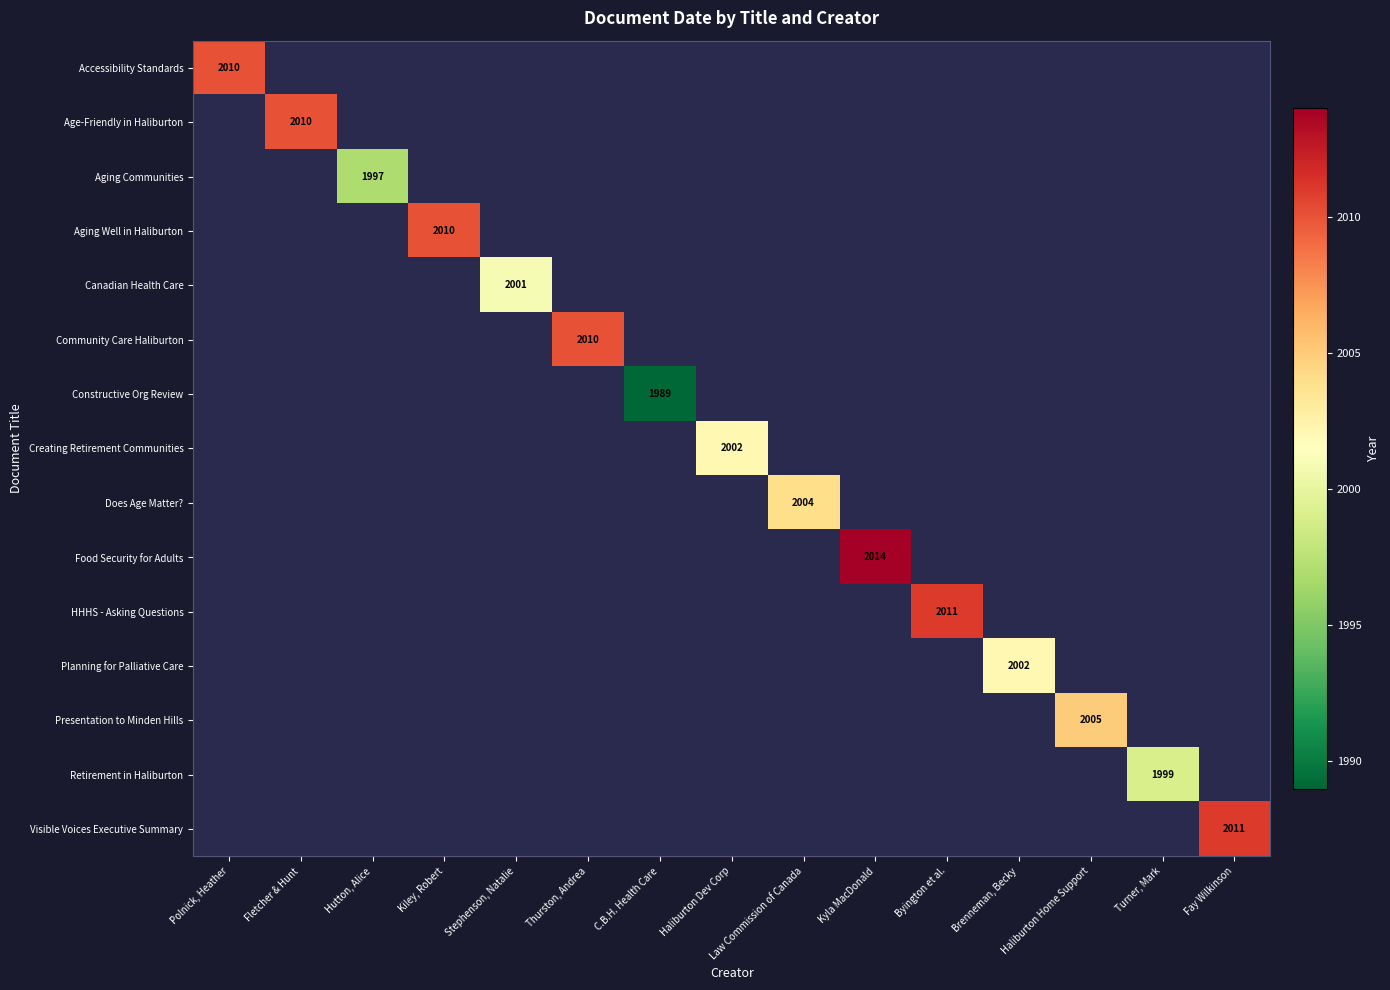

How many positive values does the Food Security for Adults series have?

1